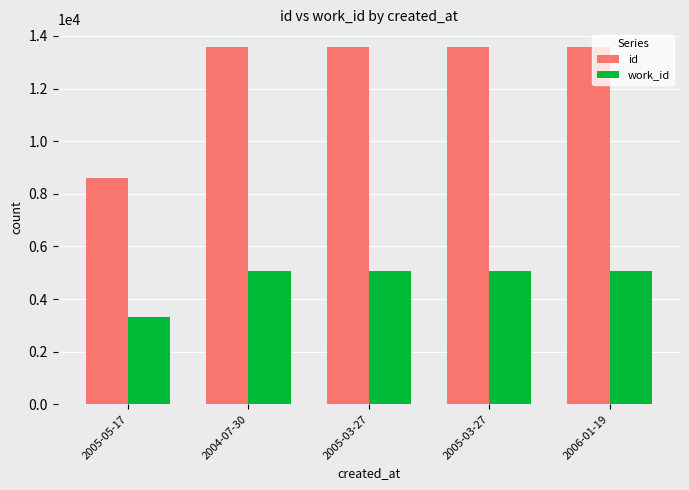

How many bars are there in each group?

2